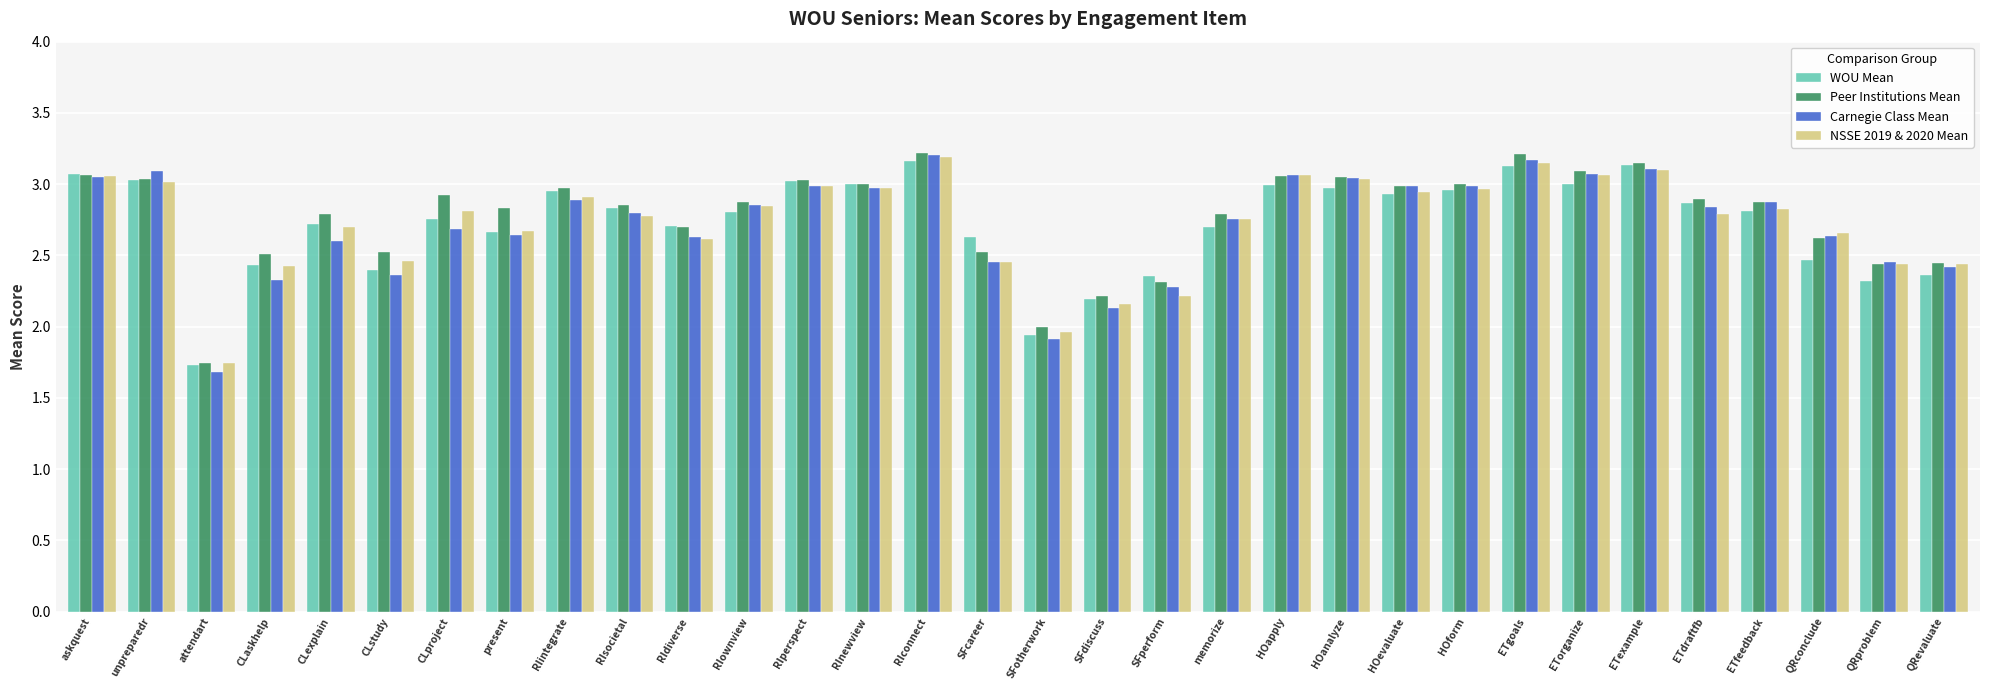

What is the sum of all Carnegie Class Mean values?

86.9